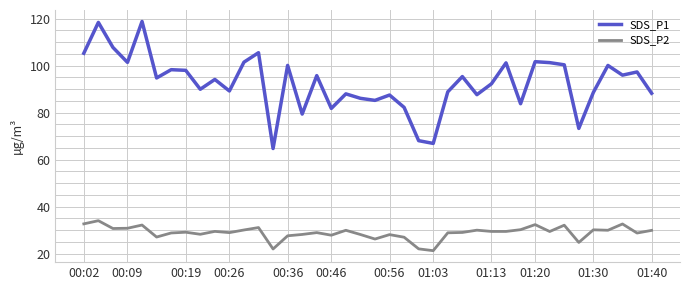

Which series has the largest range (max minus min)?

SDS_P1